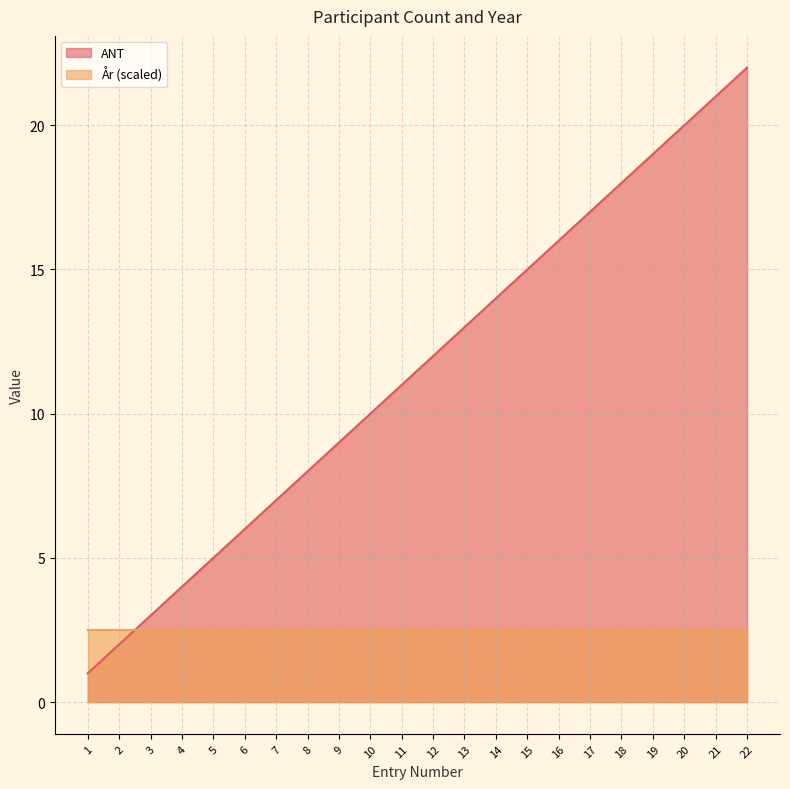

At which label does the data first exceed 12?

13